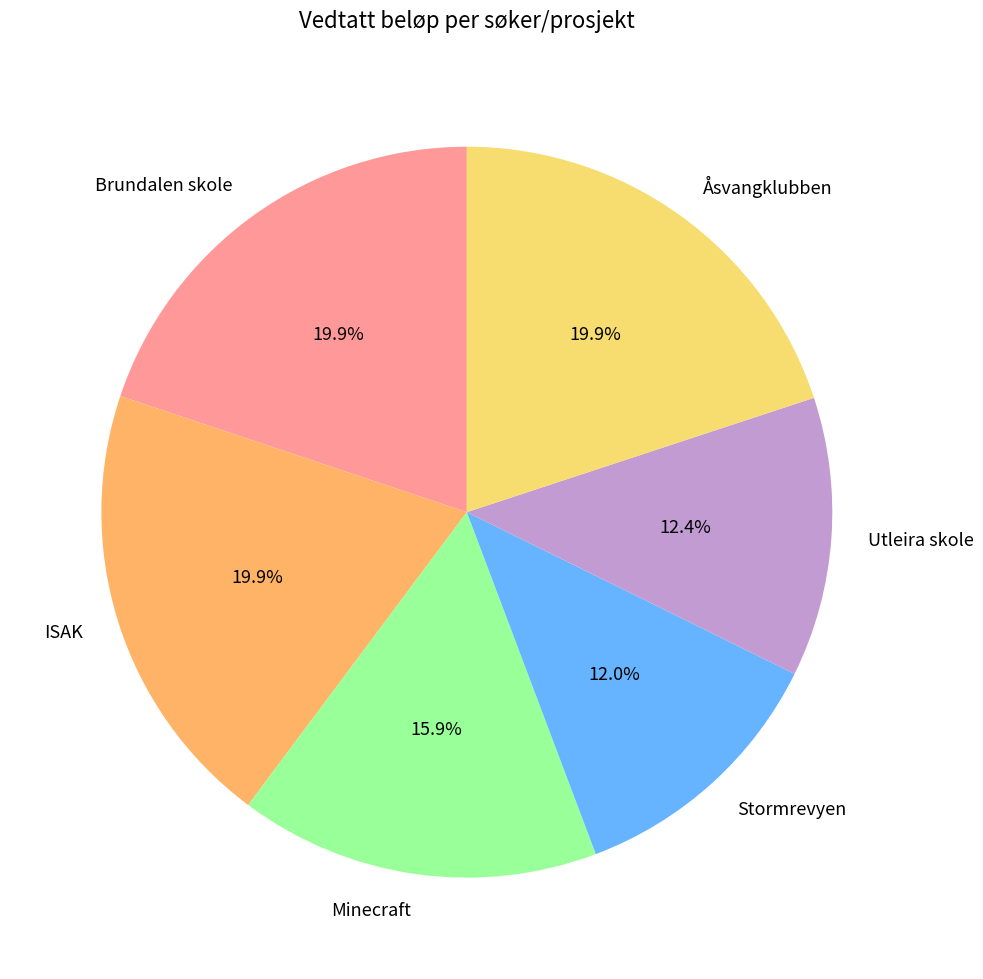

What is the ratio of the value at Åsvangklubben to the value at Brundalen skole?

1.0